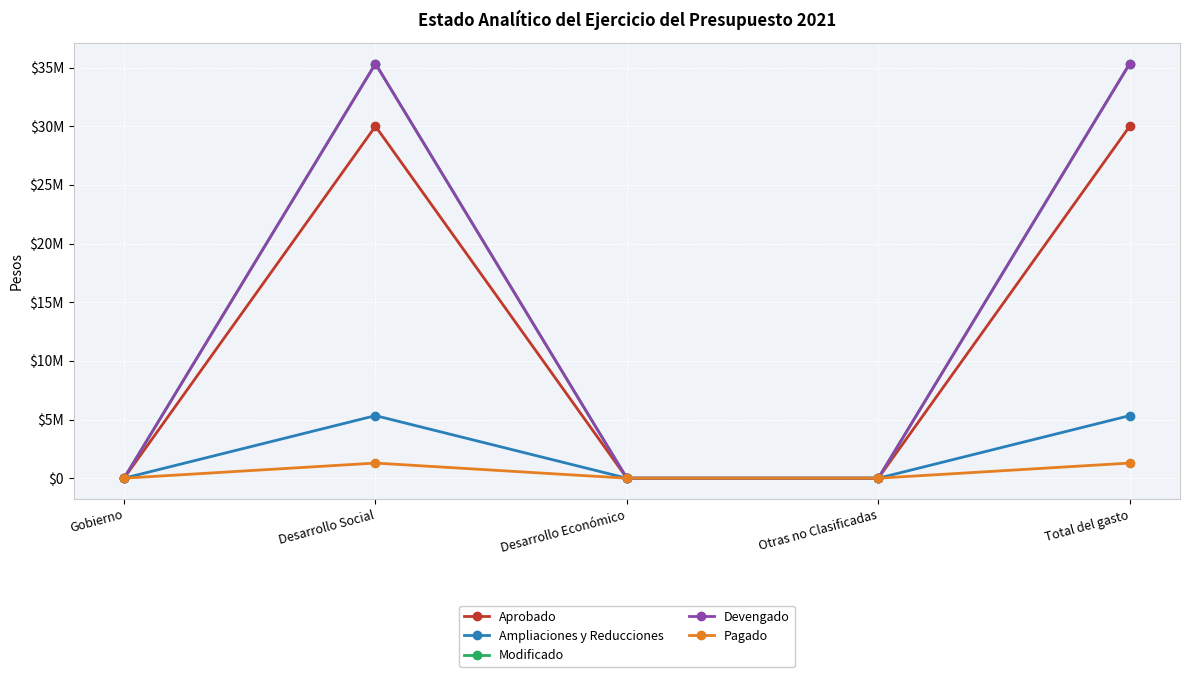

Does the chart have visible grid lines?

Yes